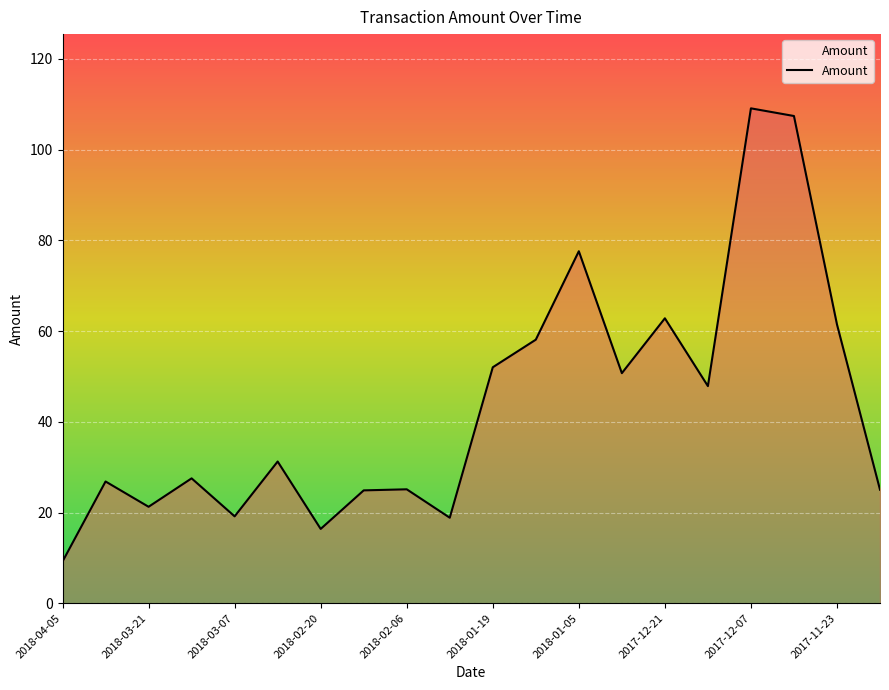

What is the maximum value shown in the chart?

109.1